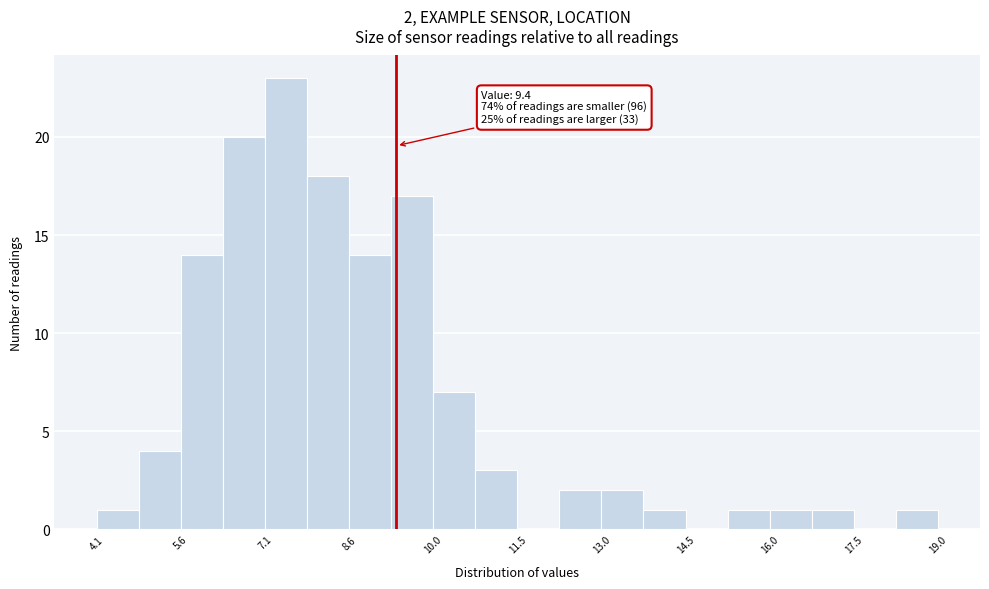

Read against the x-axis, roughly where is the centre of the tallest bar?

7.4